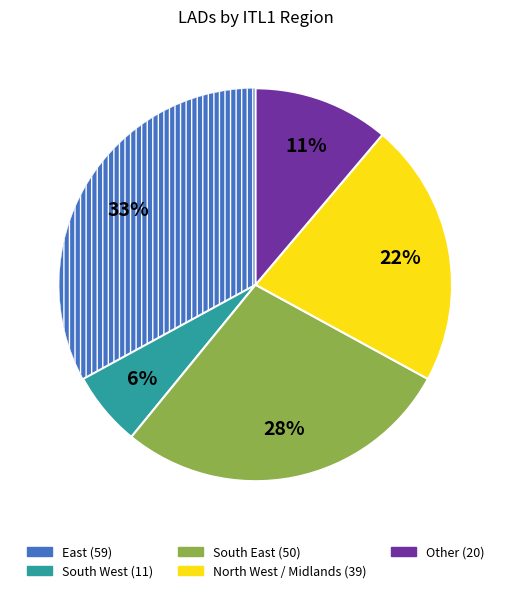

Is there a majority slice in this chart?

No